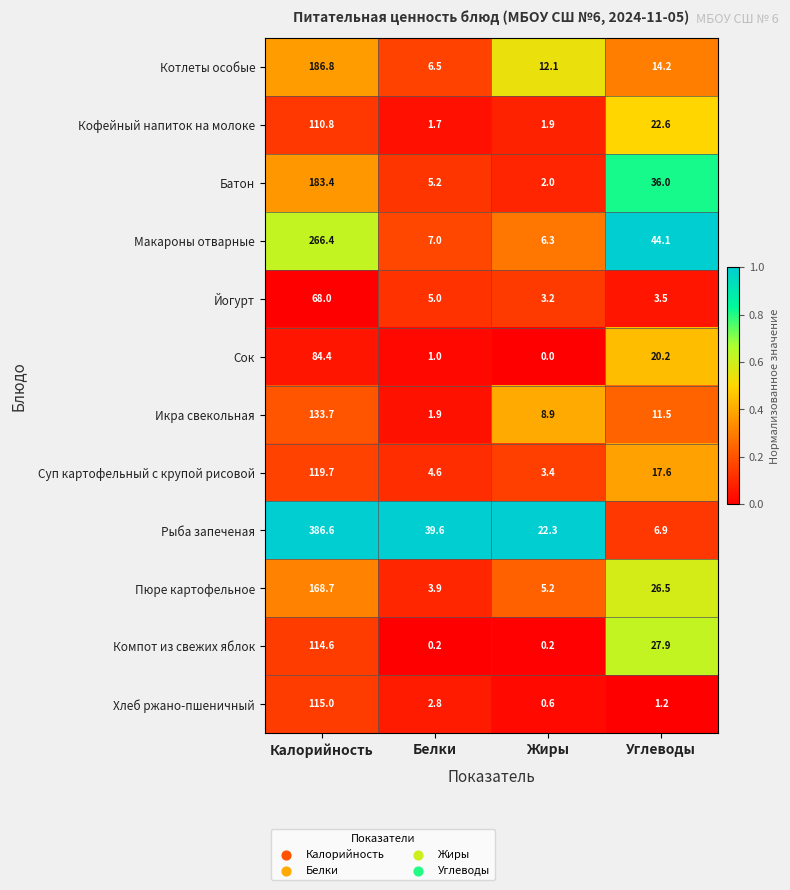

What is the difference between the highest and lowest values at Углеводы?

42.9